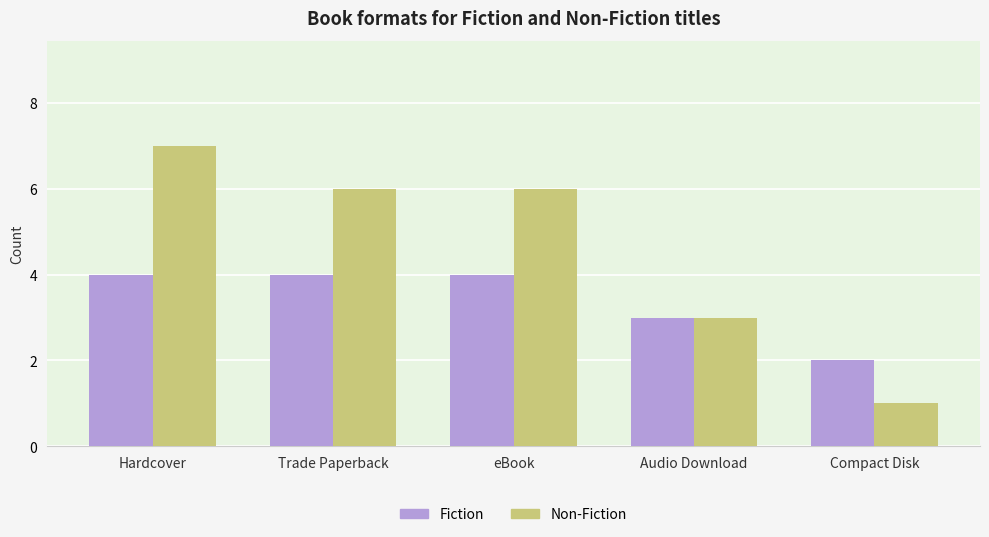

What is the minimum value for Non-Fiction?

1